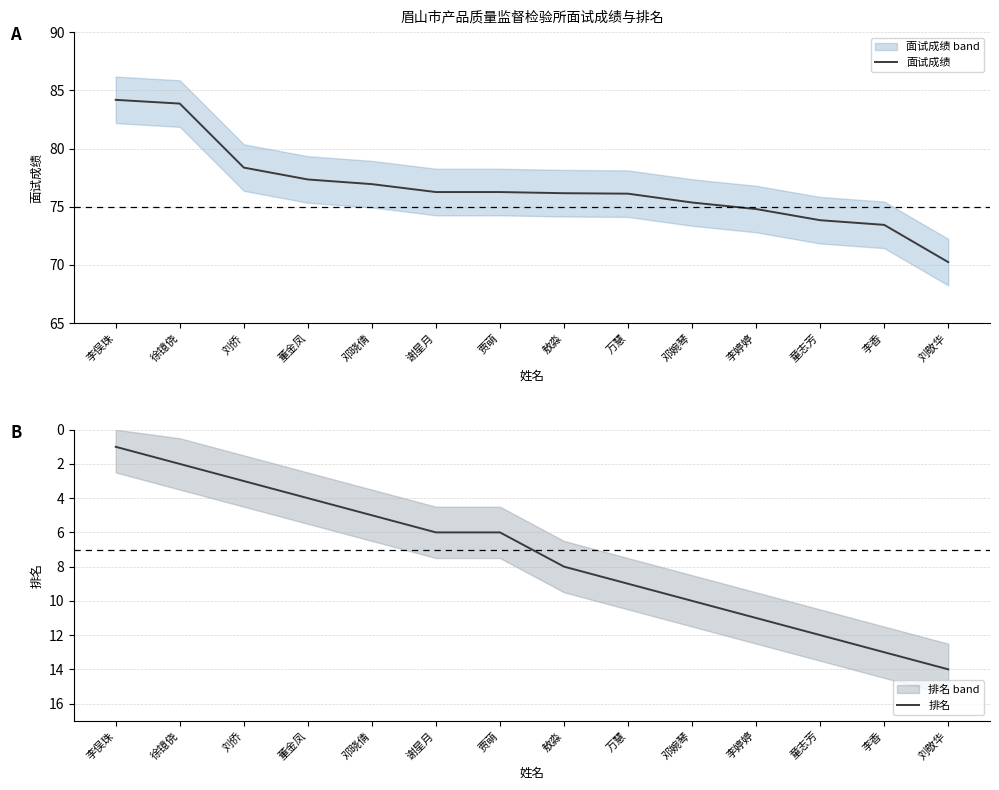

How many data points in 排名 are above 8?

6